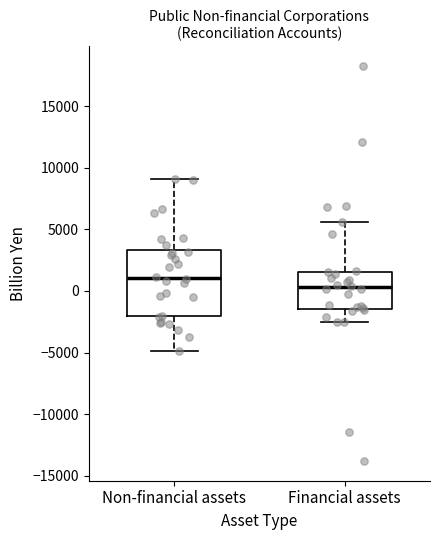

Which box is the tallest, from its lower edge to its upper edge?

Non-financial assets